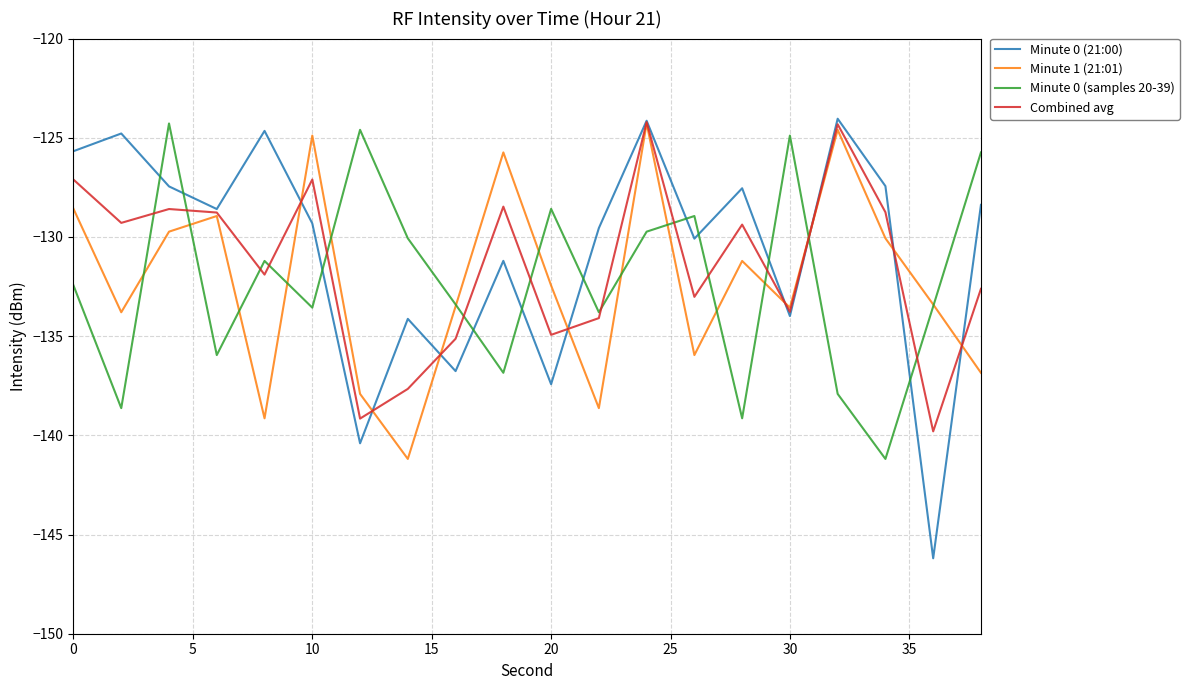

Which series has the widest spread of values?

Minute 0 (21:00)